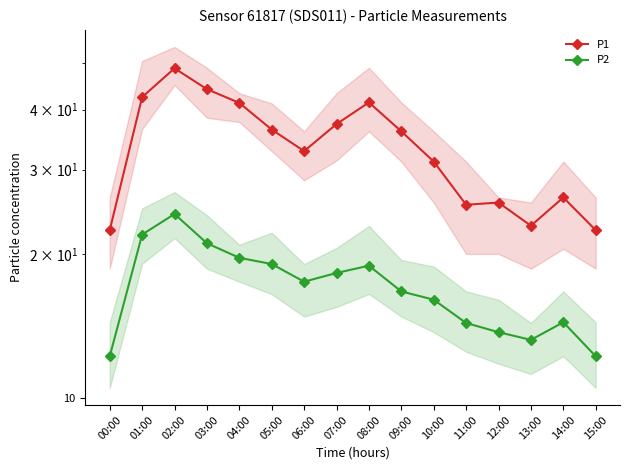

At which label is P1 closest to 35?

09:00